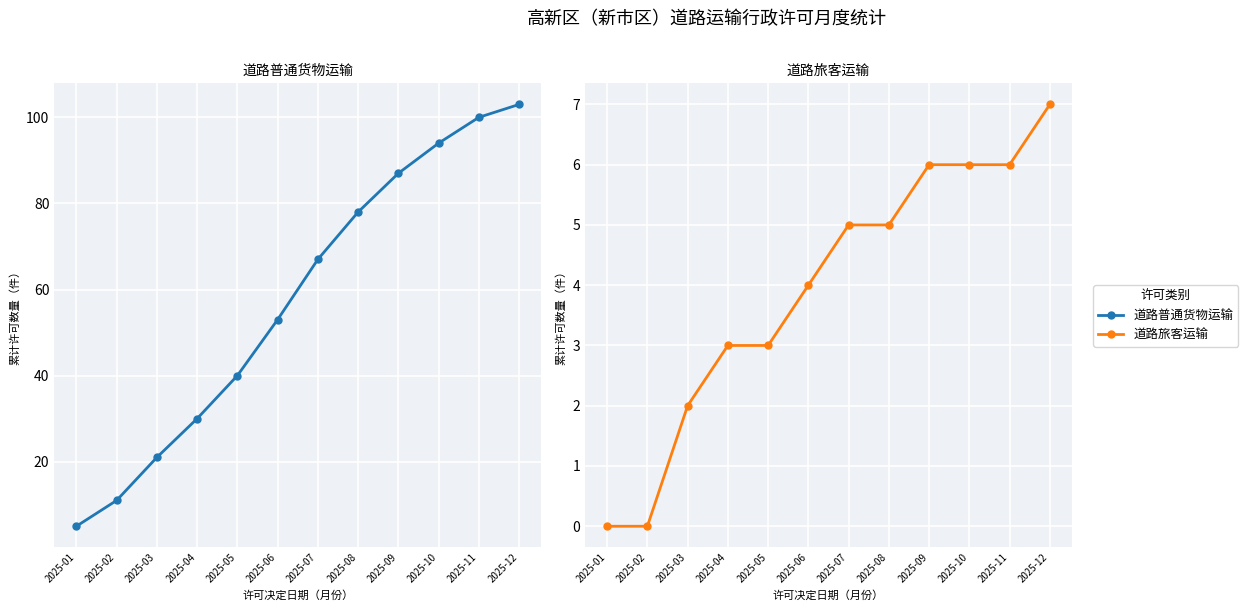

True or false: 道路旅客运输 and 道路普通货物运输 cross at least once.

False